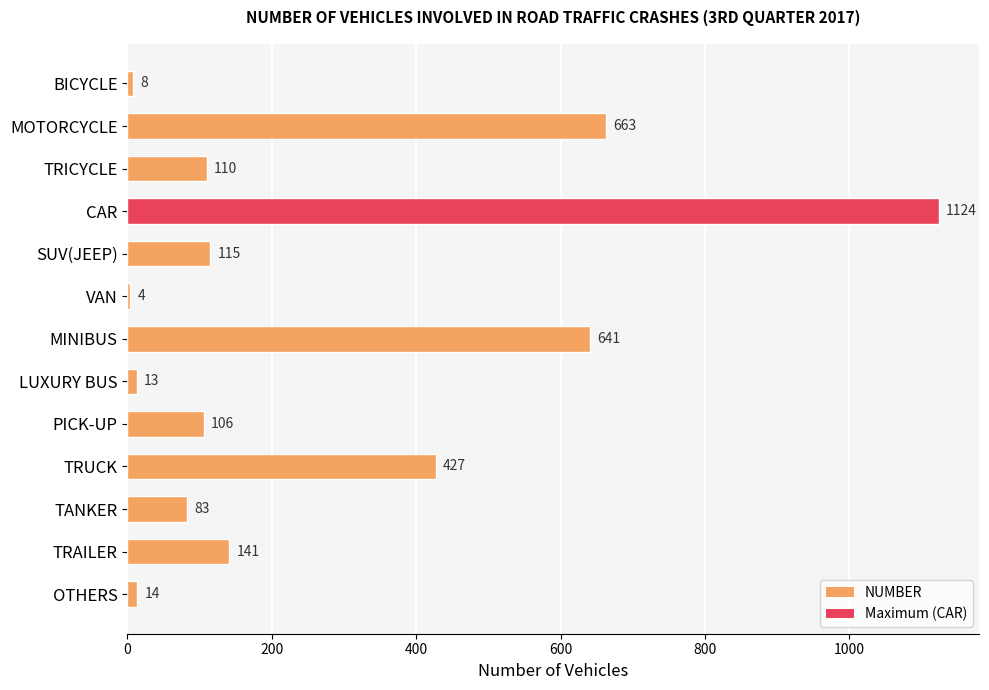

How many bars are there in total?

13